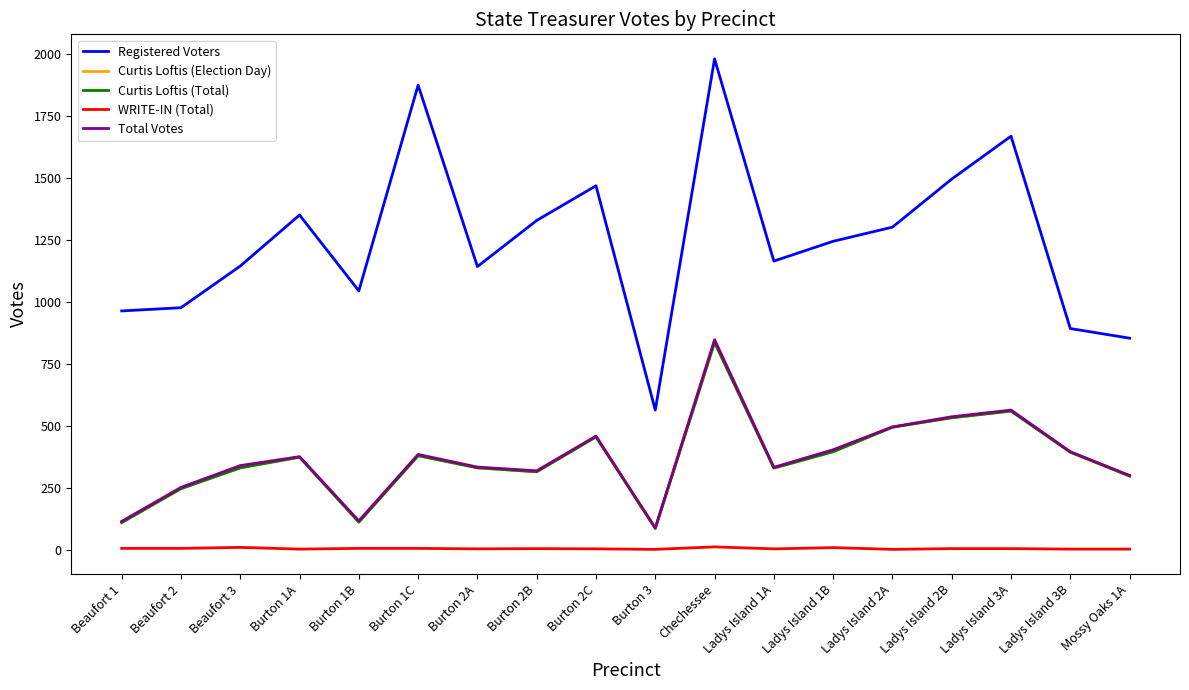

Does the chart have visible grid lines?

No